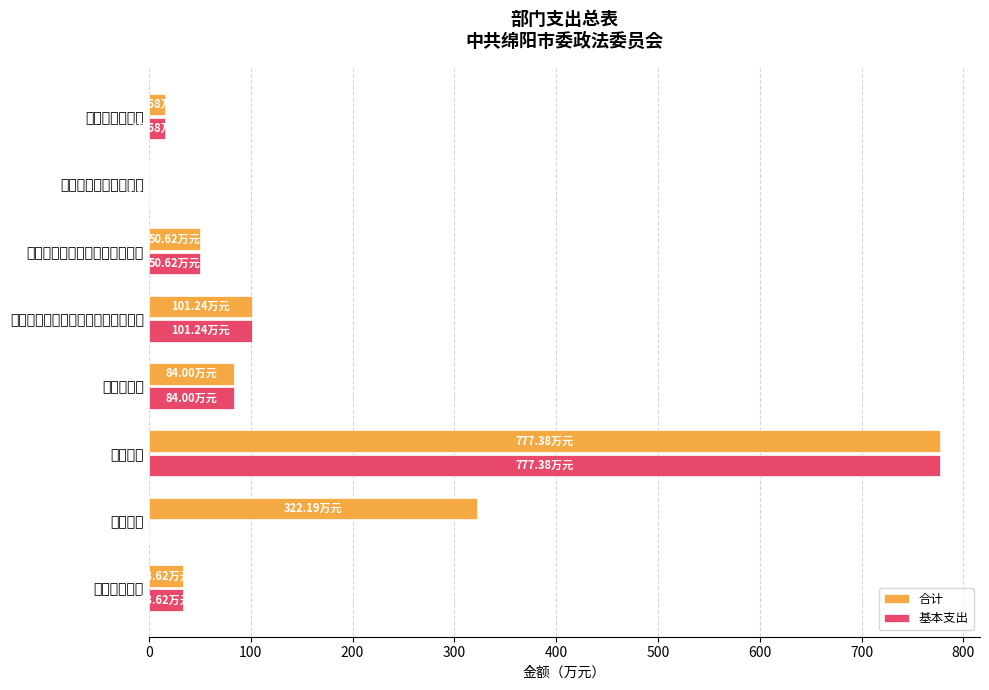

Rank the series by their maximum value, from highest to lowest.

合计, 基本支出